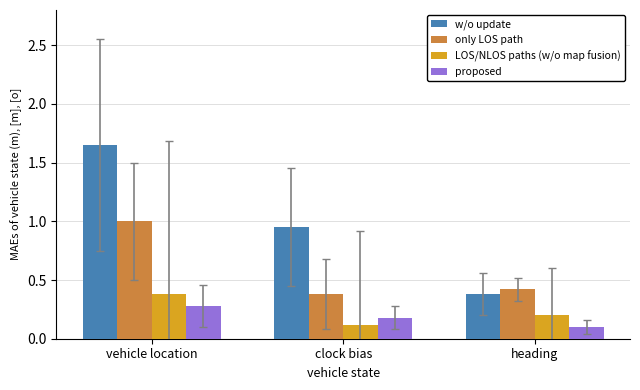

What is the difference between the maximum and second lowest values in the only LOS path series?

0.6